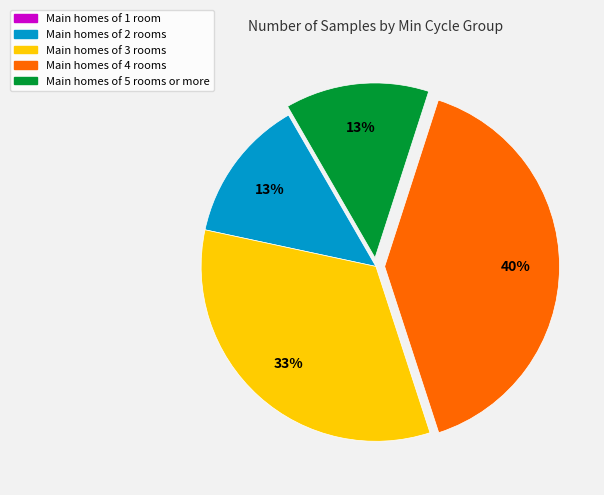

Is there a majority slice in this chart?

No